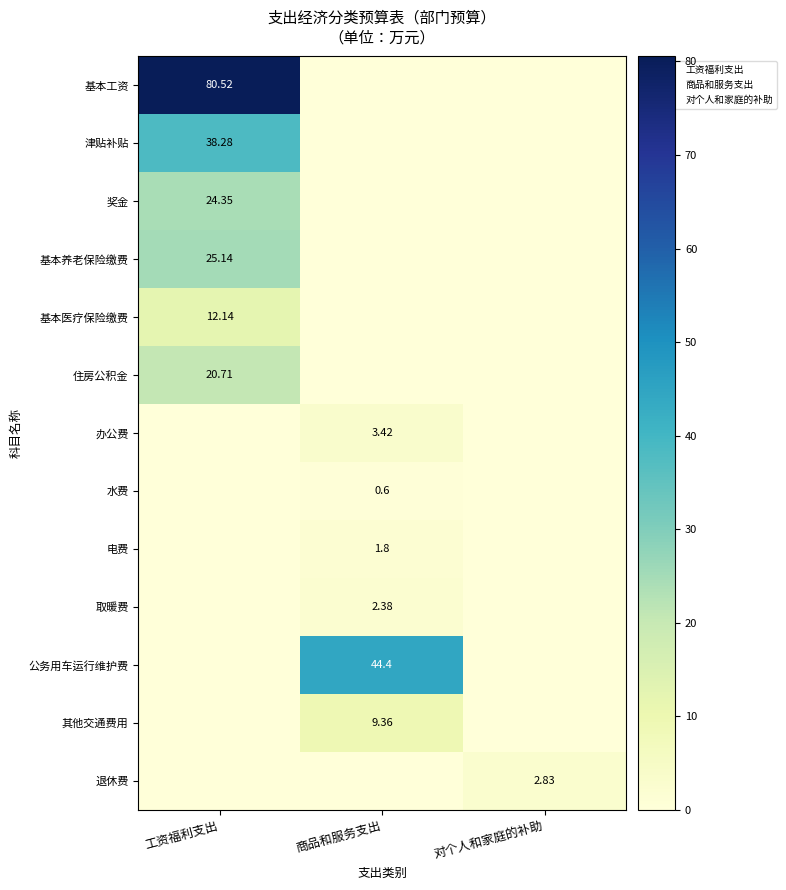

True or false: 退休费 has a value of -1.5 at 工资福利支出.

False